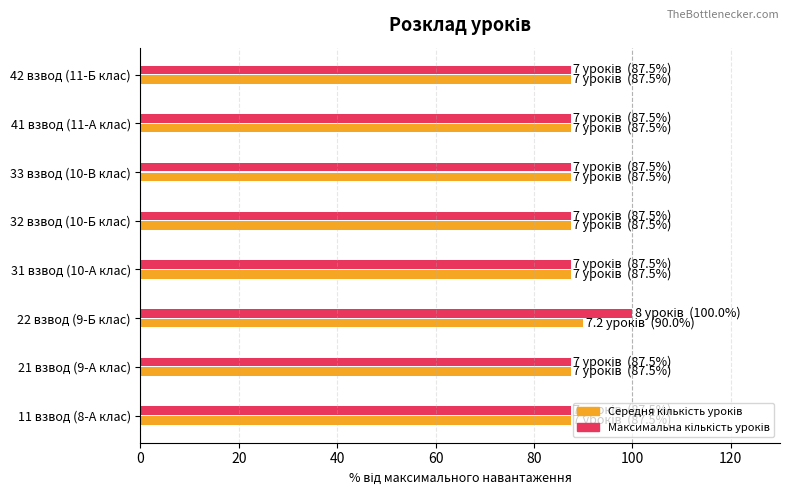

What is the minimum value shown in the chart?

87.5